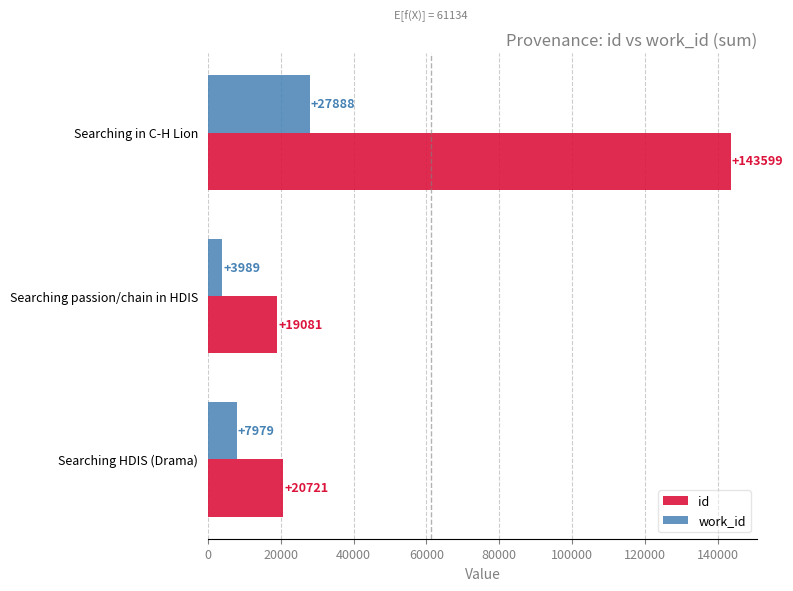

At which category is the sum across all series the highest?

Searching in C-H Lion